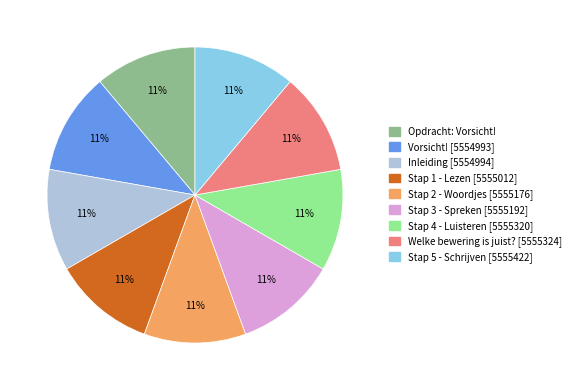

Is the sum of Vorsicht! and Opdracht: Vorsicht! greater than half?

No